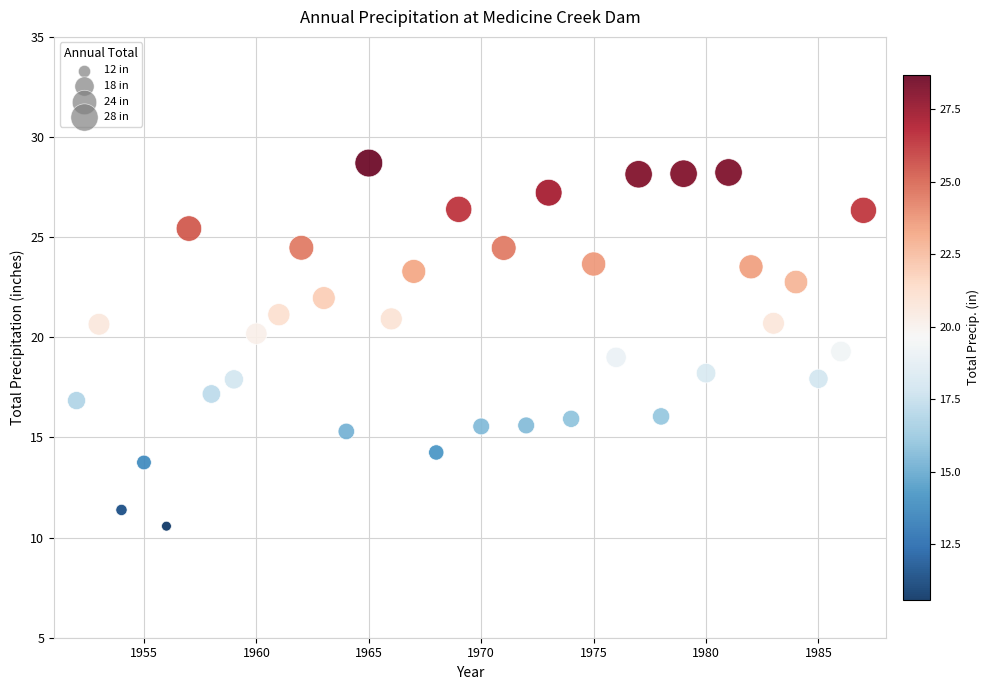

What is the range of Y values (max minus min)?

18.1